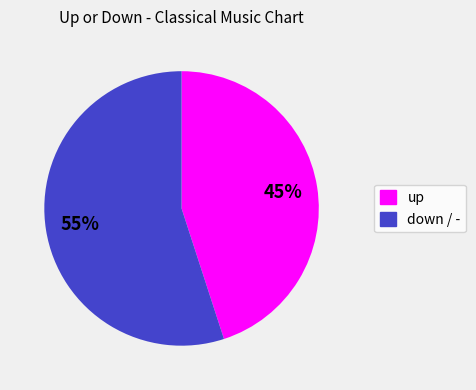

To the nearest percent, what is the average slice percentage?

50%